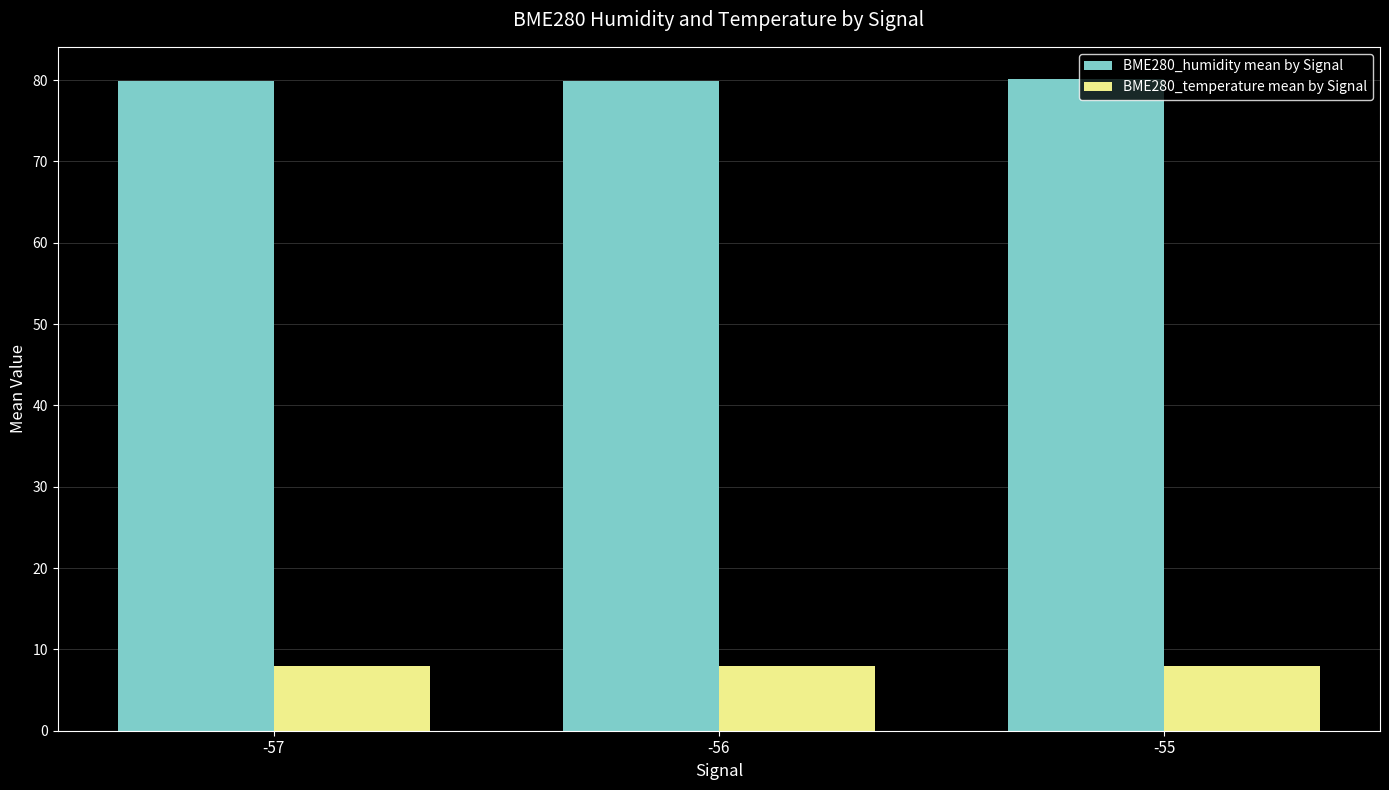

What is the sum of the BME280_temperature mean by Signal values at -55 and -57?

15.9